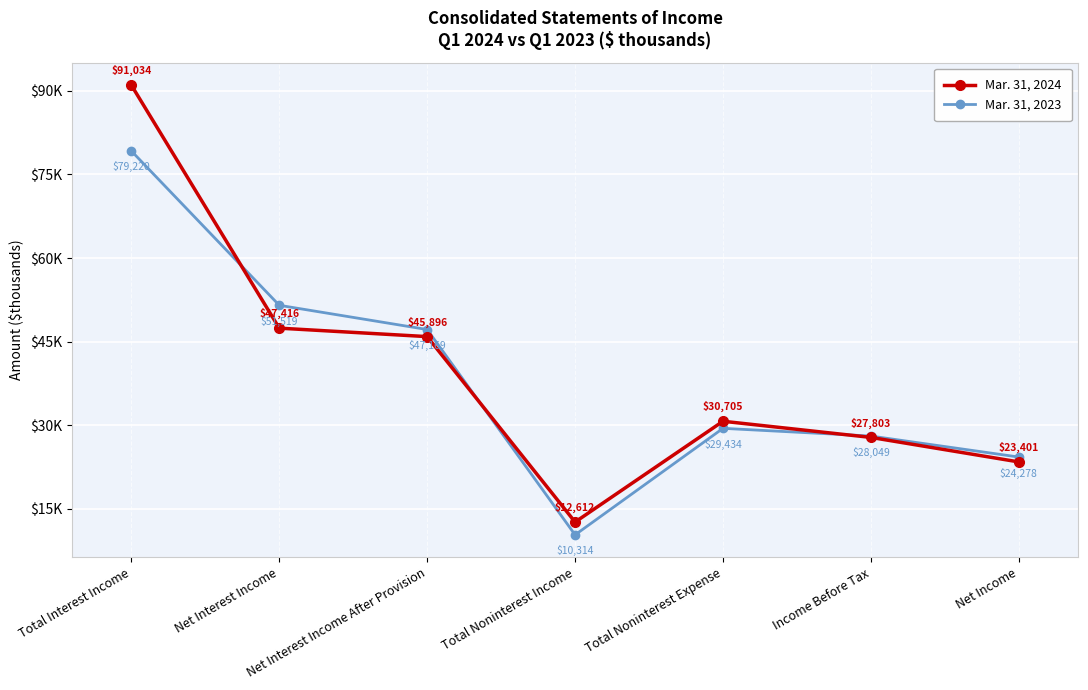

Which series has the widest spread of values?

Mar. 31, 2024